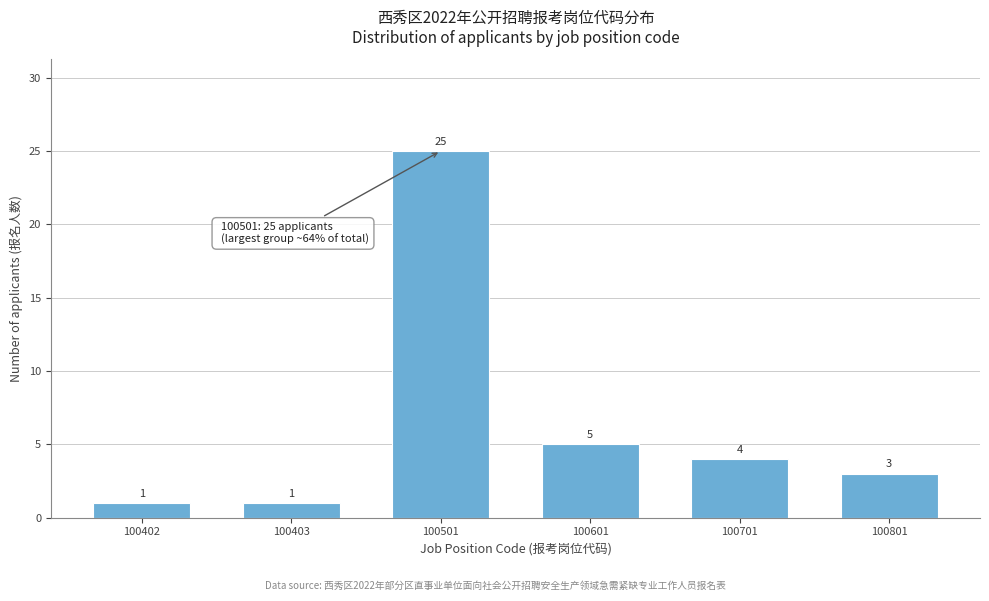

Reading right to left, what are all the values shown in this chart?

3	4	5	25	1	1